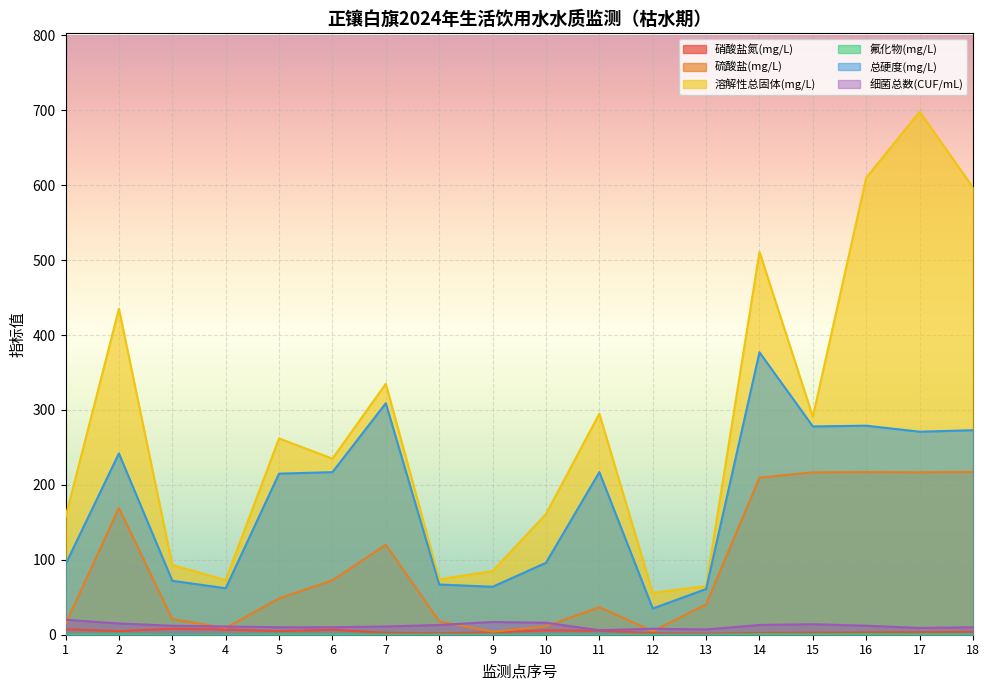

How many values in the 硫酸盐(mg/L) series are below 48?

9